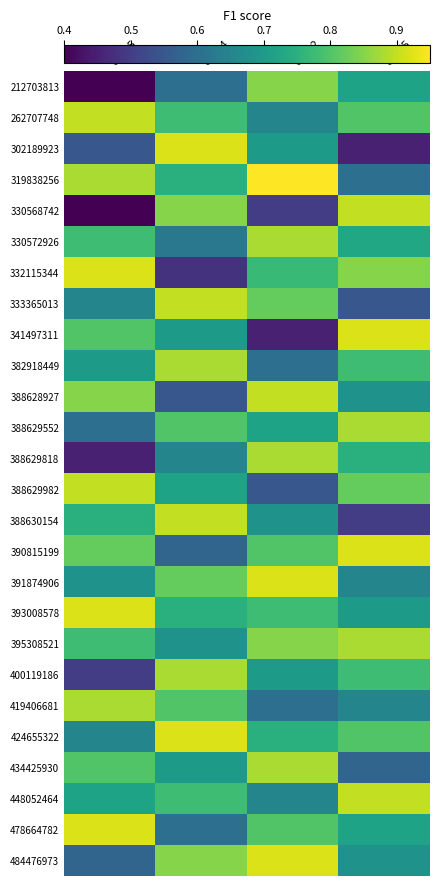

What is the greatest value displayed?

0.9